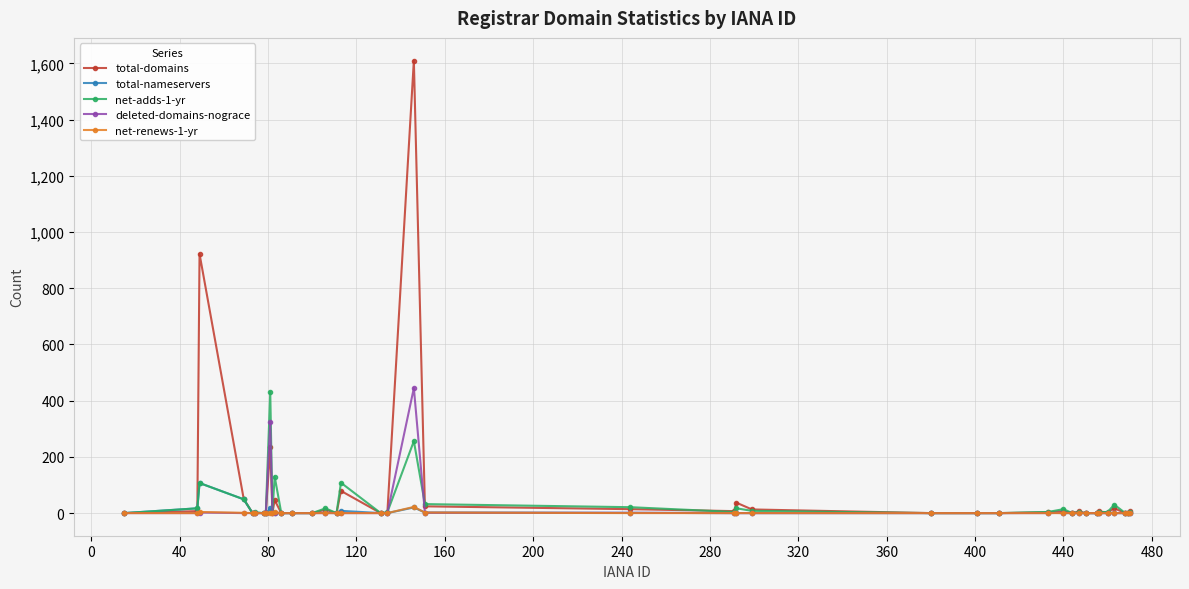

Does the chart have visible grid lines?

Yes